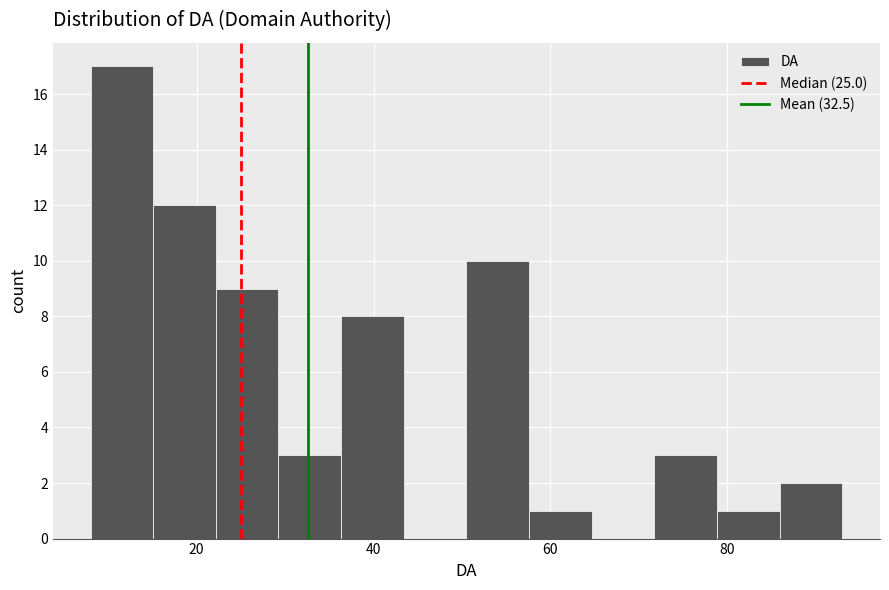

Read against the x-axis, roughly where is the centre of the tallest bar?

12